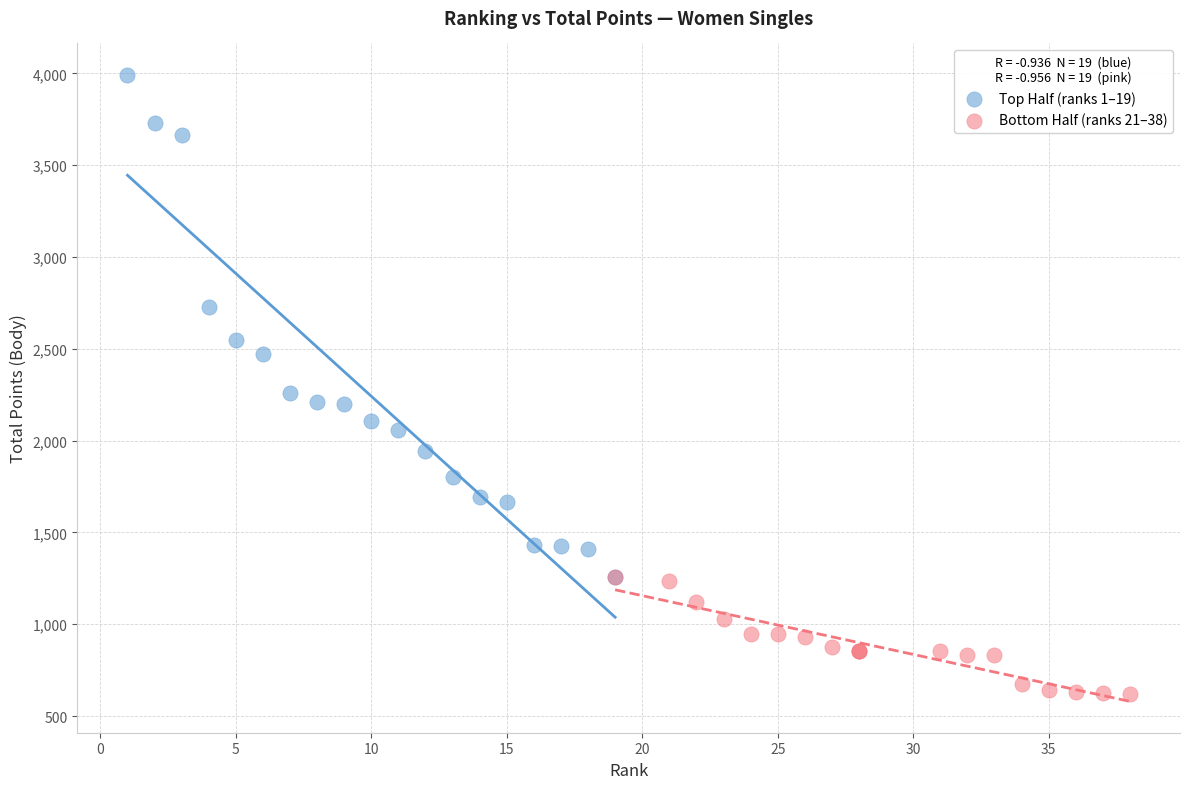

Which series has the widest spread of Y values?

Top Half (ranks 1–19)